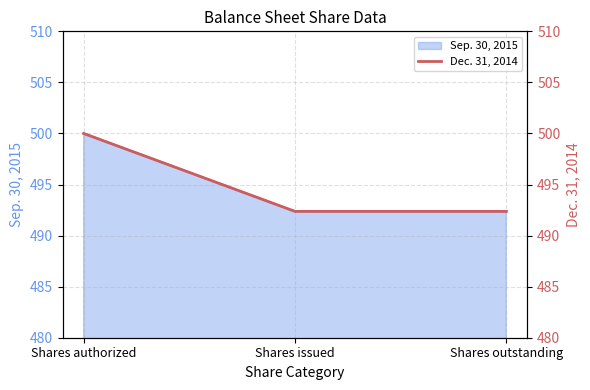

Read the value at Shares outstanding.

492.4